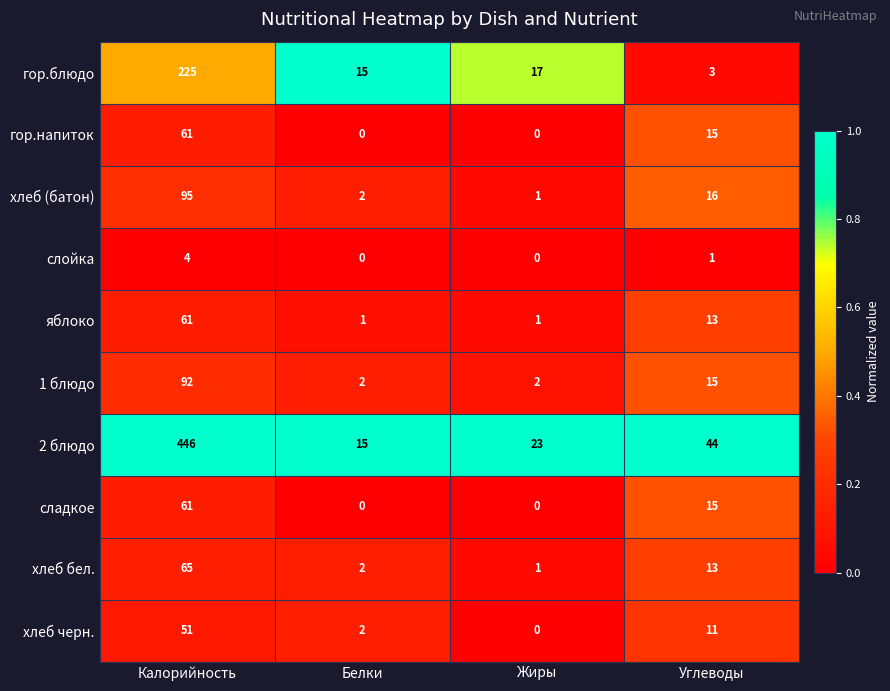

What is the sum of the хлеб бел. values at Калорийность and Жиры?

66